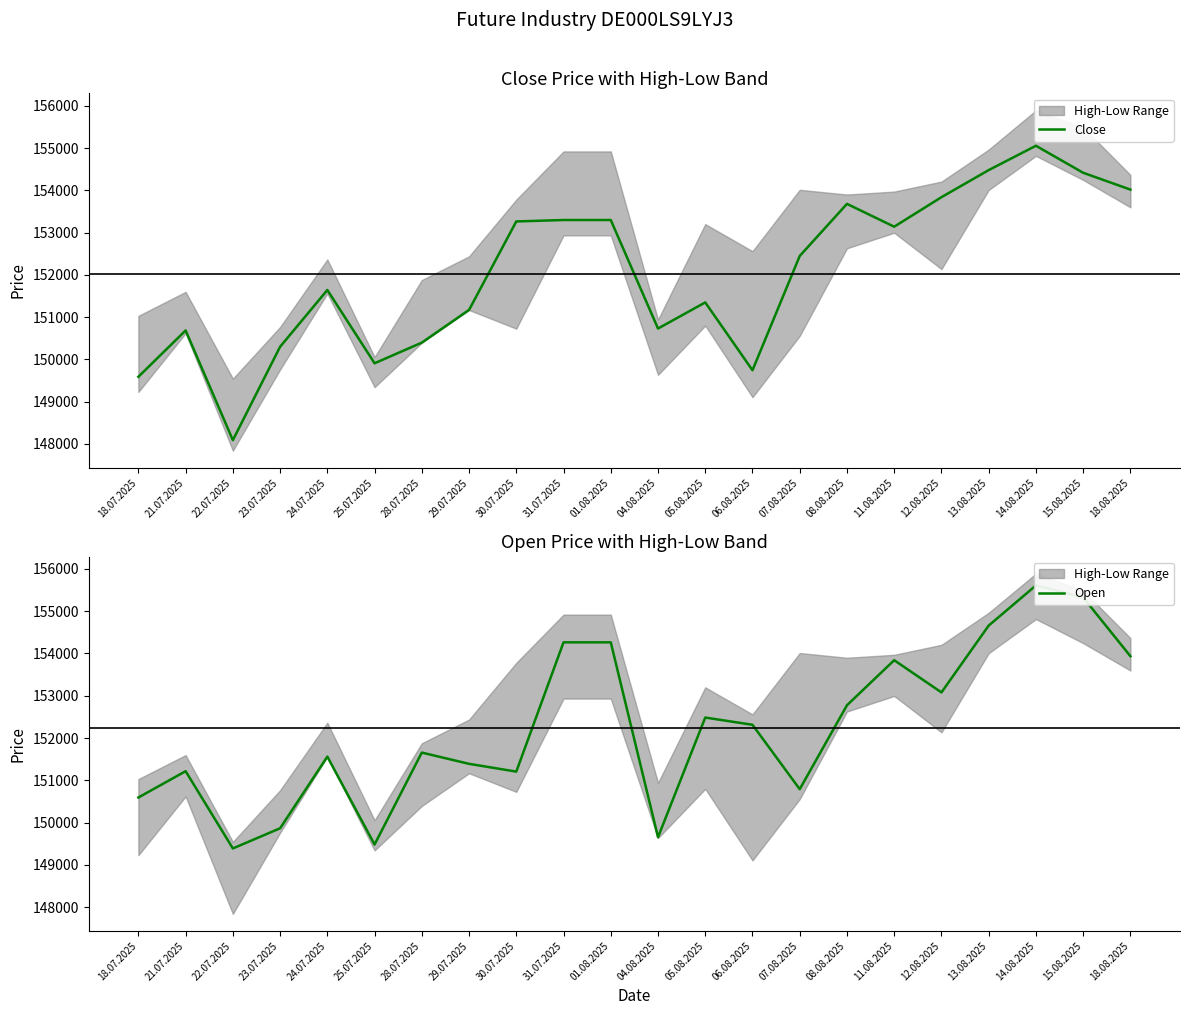

What is the label of the 3rd point from the right?

14.08.2025